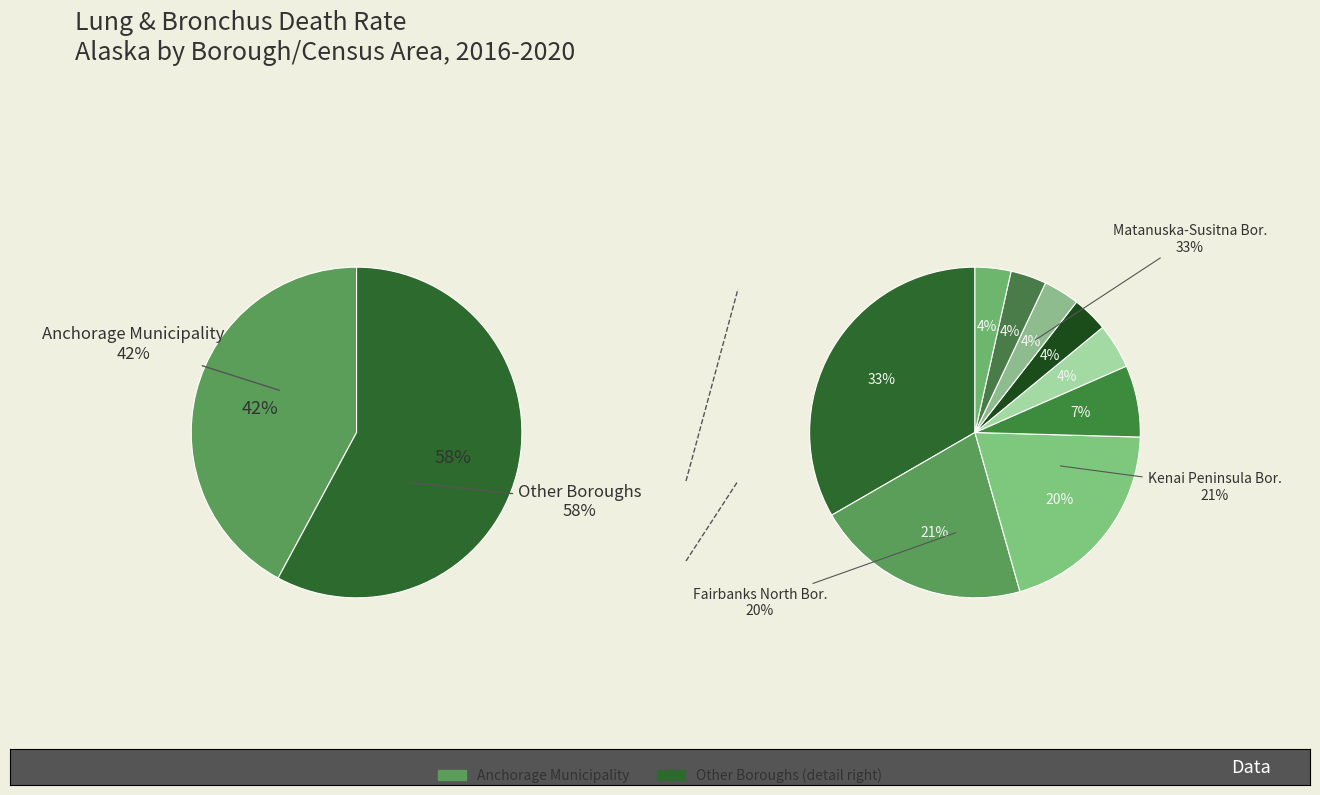

Do Fairbanks North Borough and Nome Census Area together represent more than half of the pie?

No